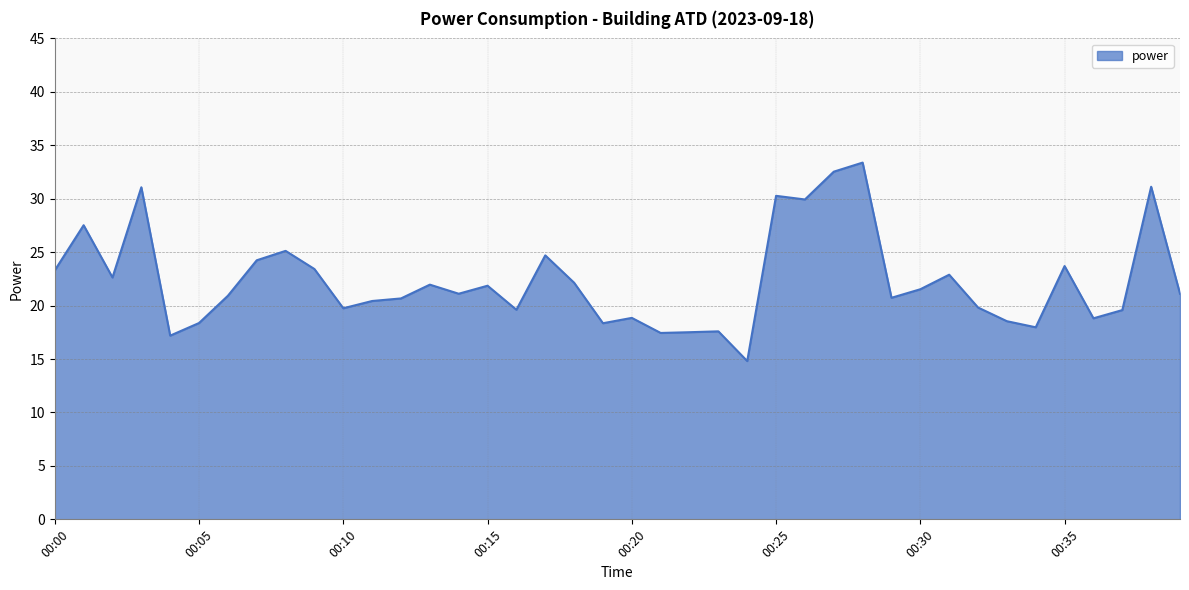

What is the difference between the maximum and minimum values?

18.6